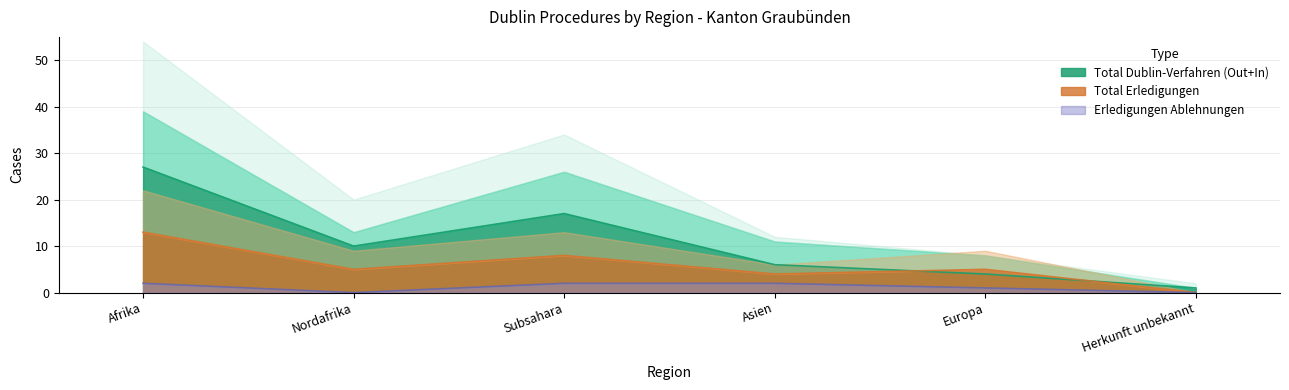

At which label is Erledigungen Ablehnungen closest to 1?

Europa